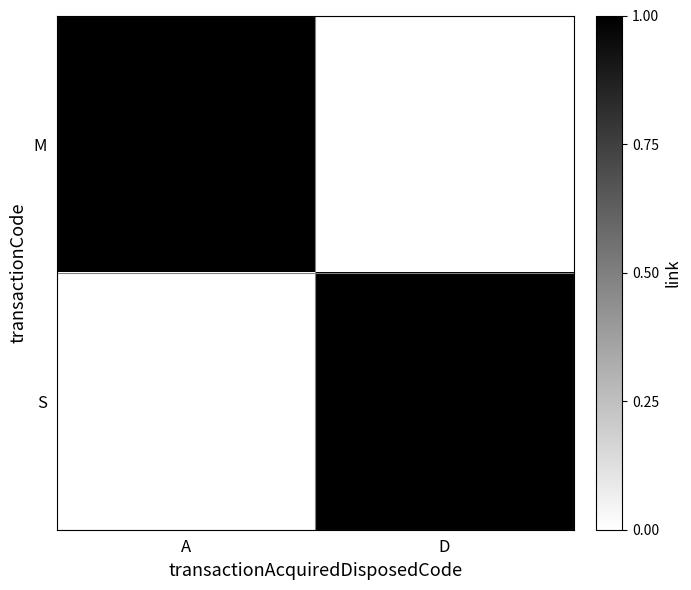

At how many categories does at least one series exceed 0?

2